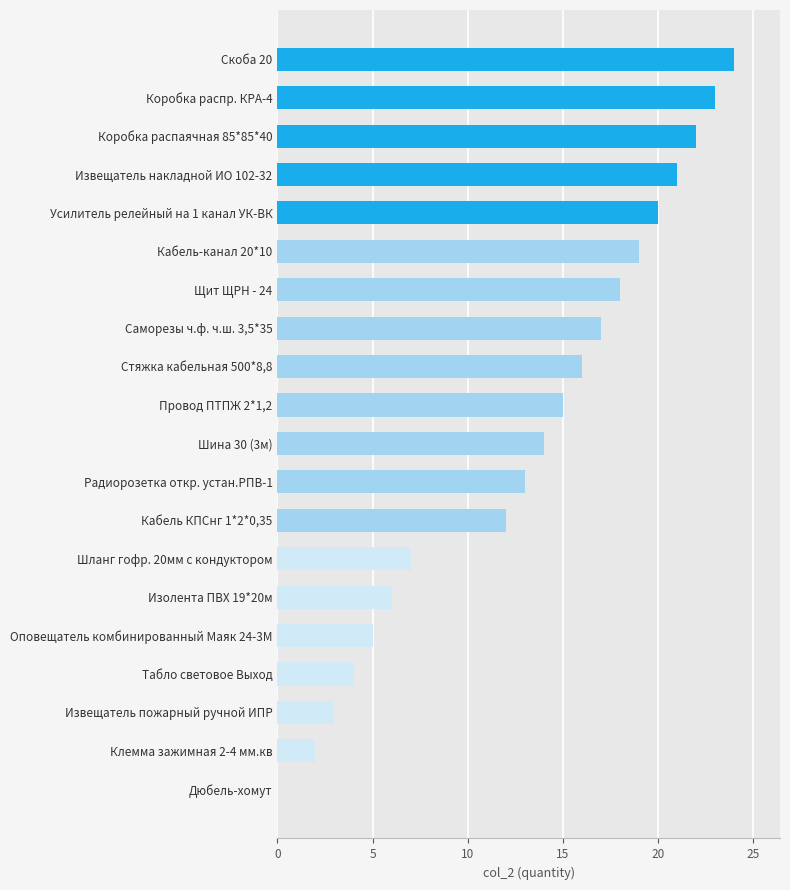

What is the approximate value at Коробка распр. КРА-4, to the nearest 10?

20